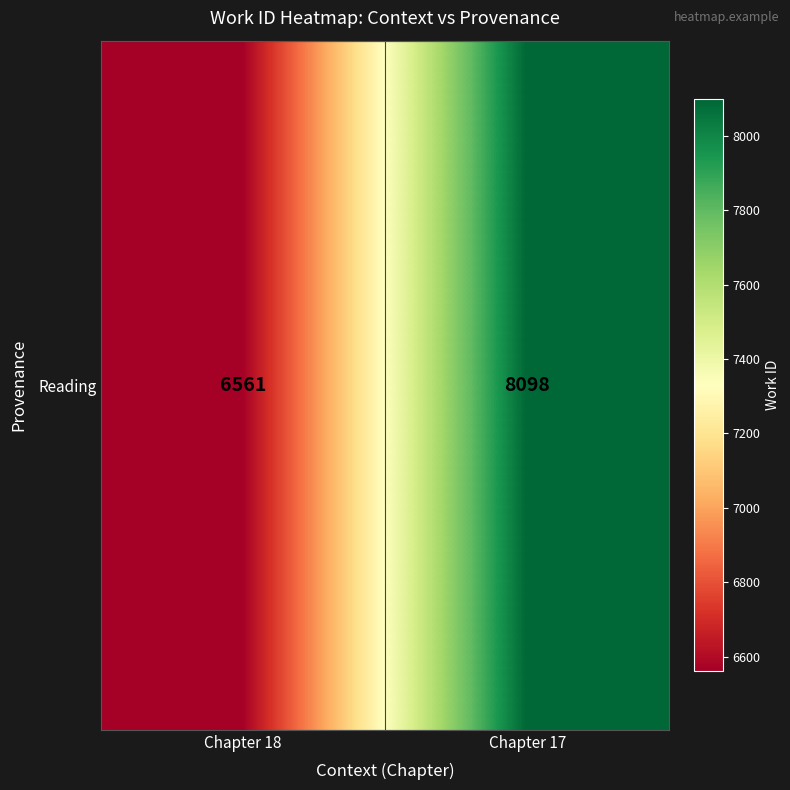

The value at Chapter 17 is 8098. True or false?

True